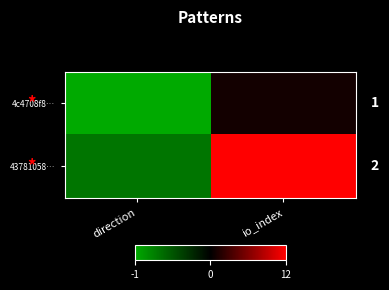

Count the 4c4708f8… values in the range -1 to 6.

2